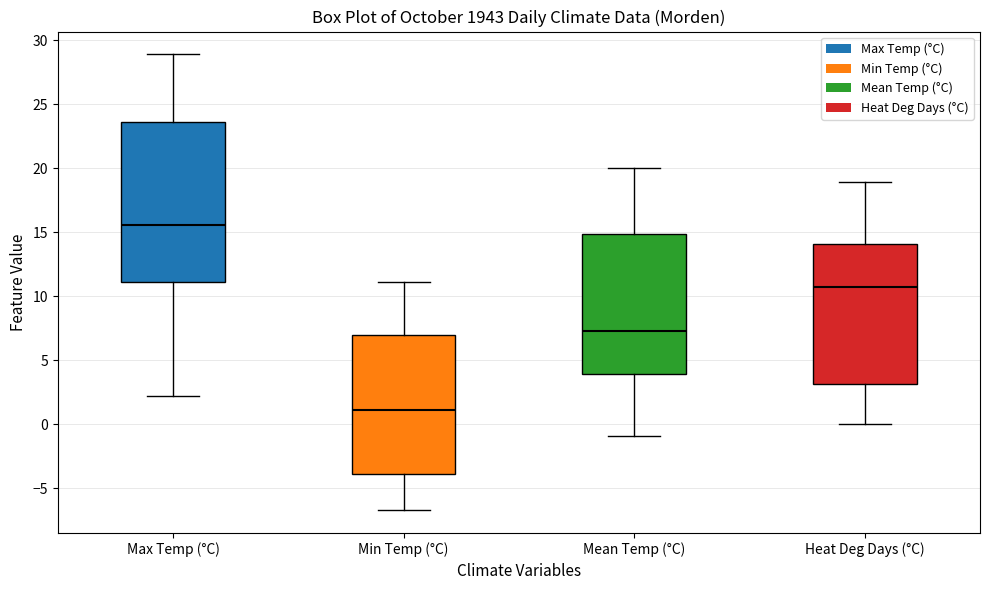

Which box is the tallest, from its lower edge to its upper edge?

Max Temp (°C)